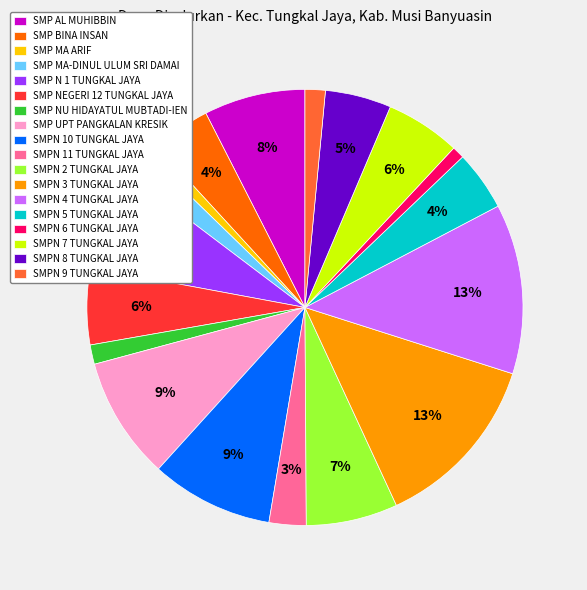

To the nearest percent, what is the average slice percentage?

6%